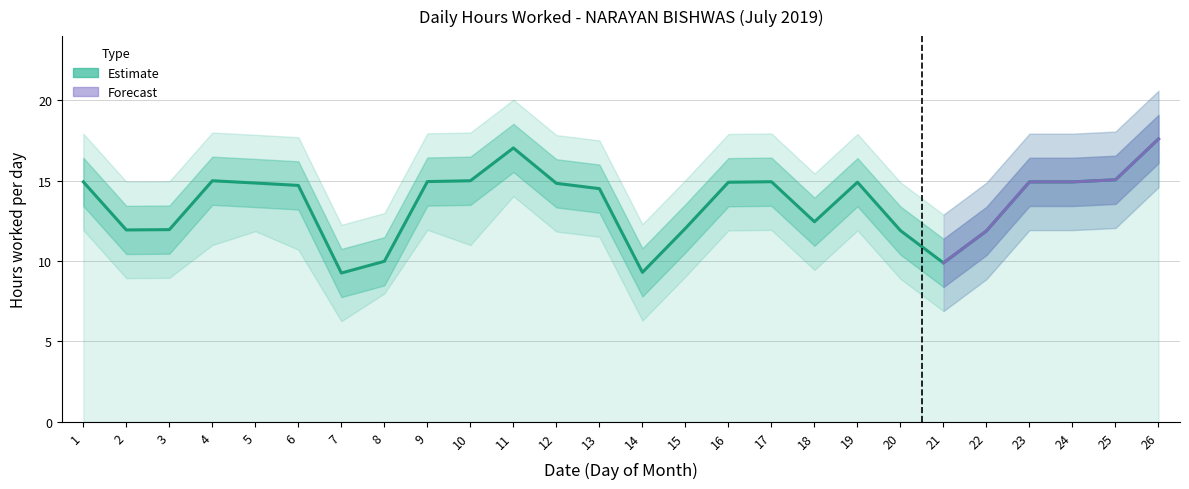

List the labels in order of value, smallest first.

7, 14, 21, 8, 22, 20, 2, 3, 15, 18, 13, 6, 12, 5, 16, 19, 1, 23, 24, 17, 9, 4, 10, 25, 11, 26